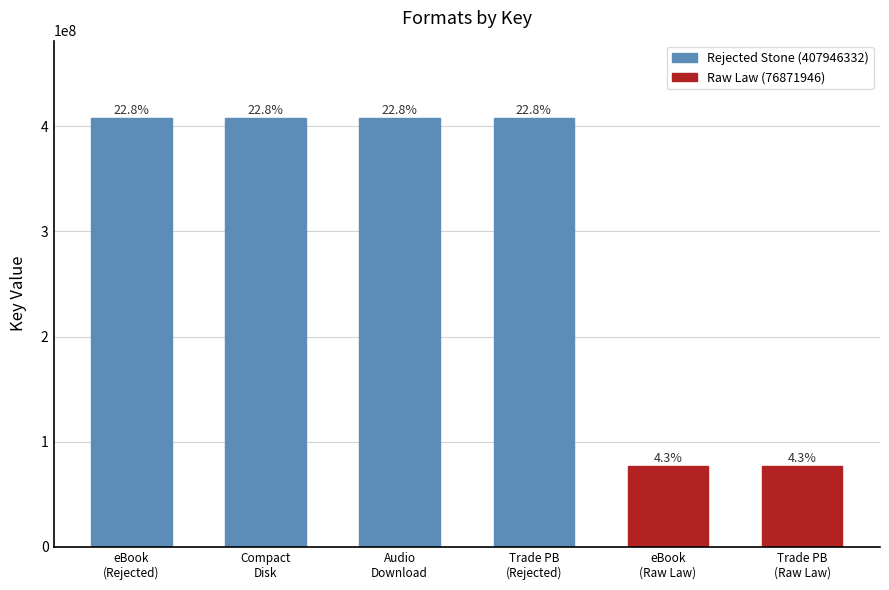

True or false: the data shows 45579633 at eBook
(Raw Law).

False